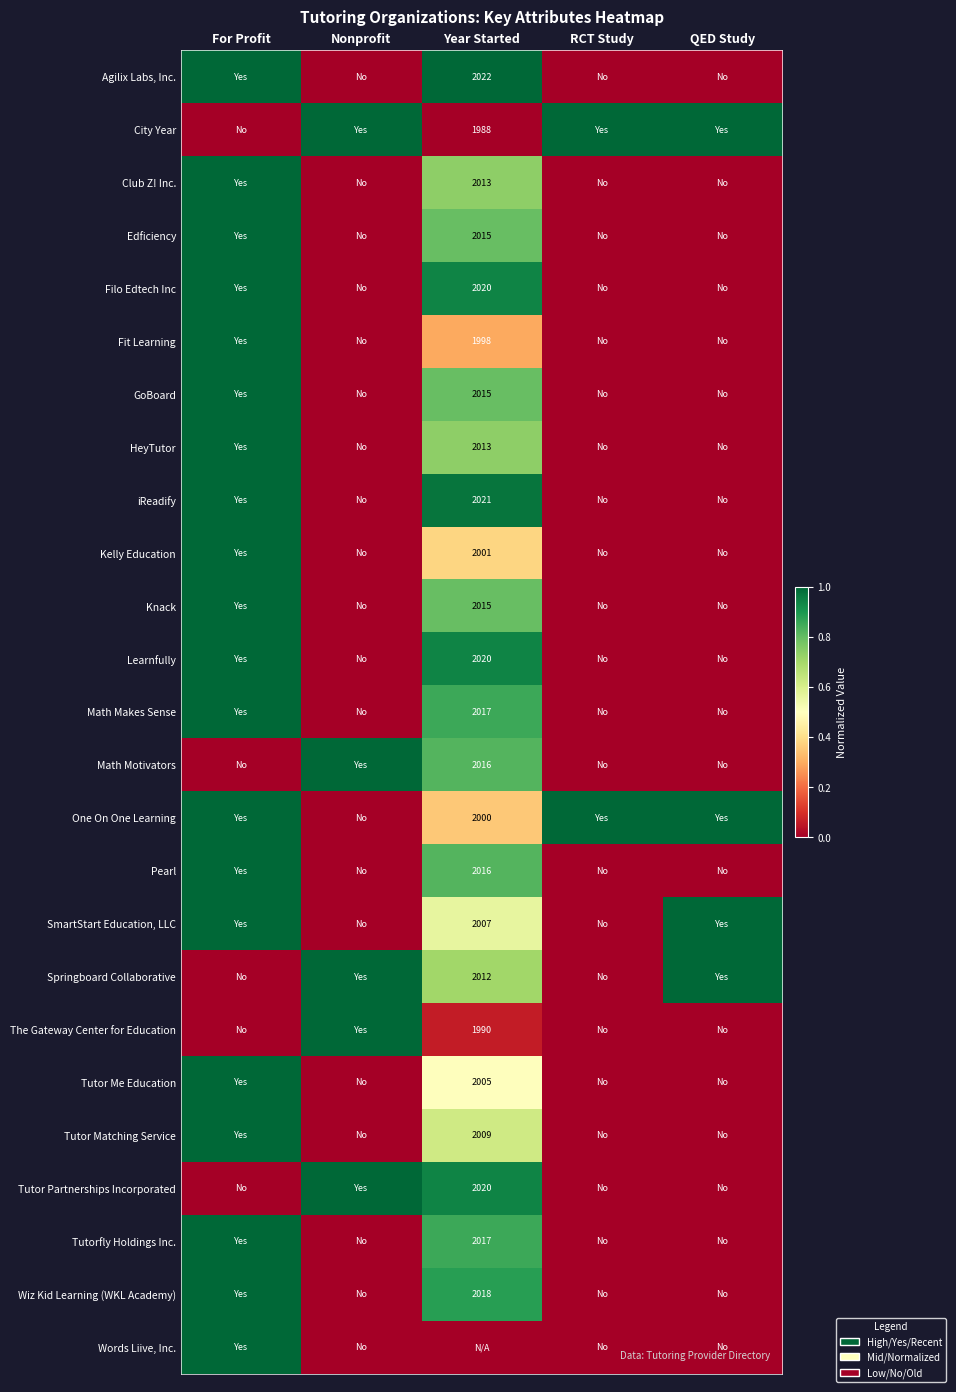

The value of One On One Learning at Year Started is 2000. True or false?

True